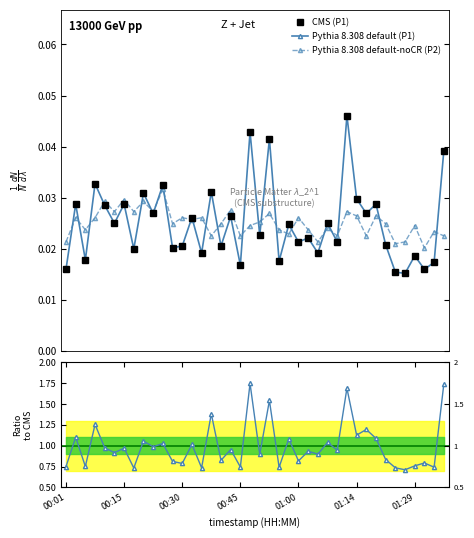

Where is Pythia 8.308 default (P1) nearest to the value 0?

35